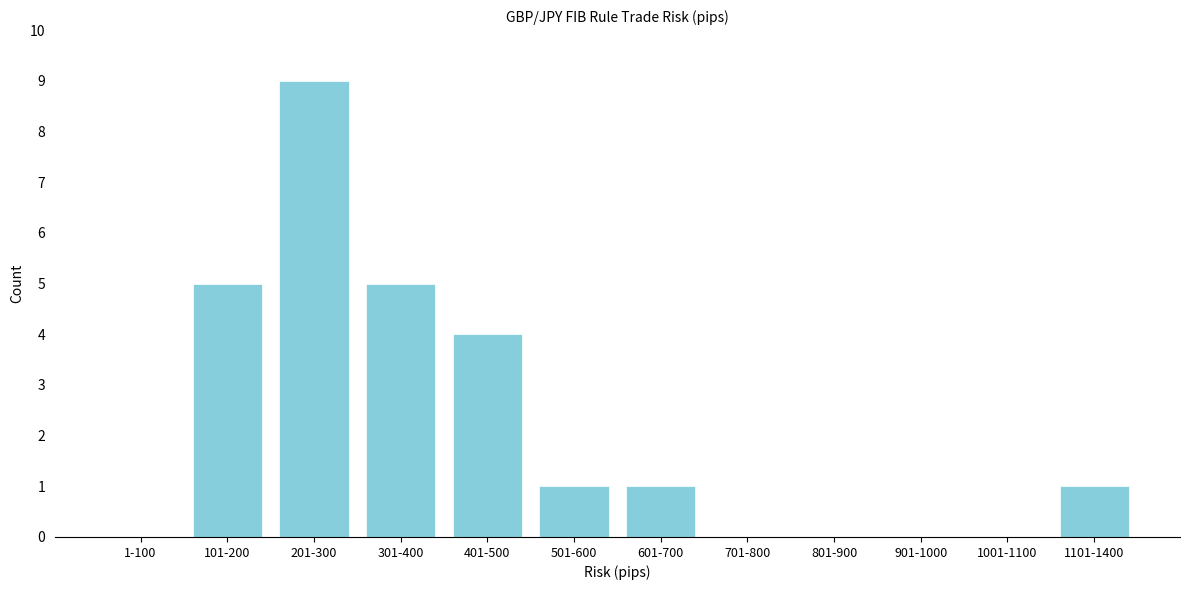

Reading left to right, list all the values displayed in this chart.

1-100=0	101-200=5	201-300=9	301-400=5	401-500=4	501-600=1	601-700=1	701-800=0	801-900=0	901-1000=0	1001-1100=0	1101-1400=1